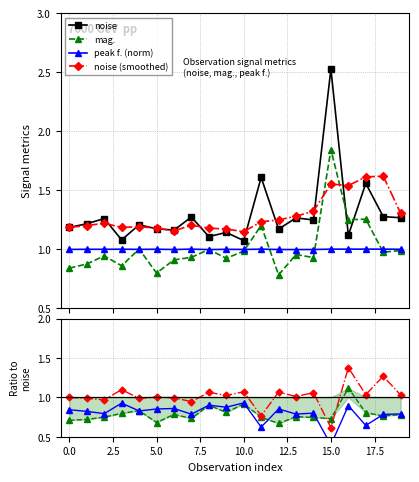

True or false: noise has more than 2 points higher than both neighbors.

True